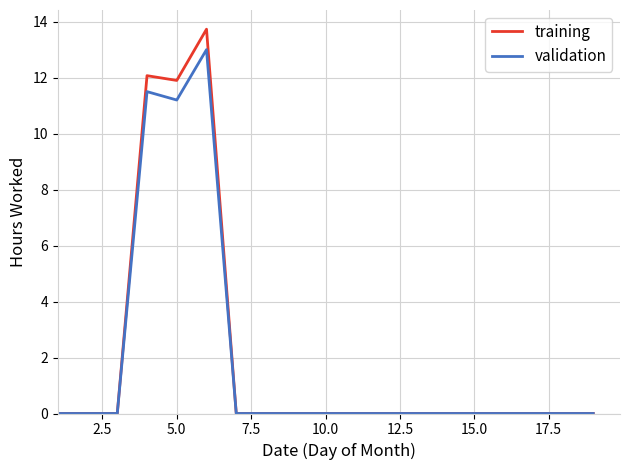

What is the average value of the training series?

2.0